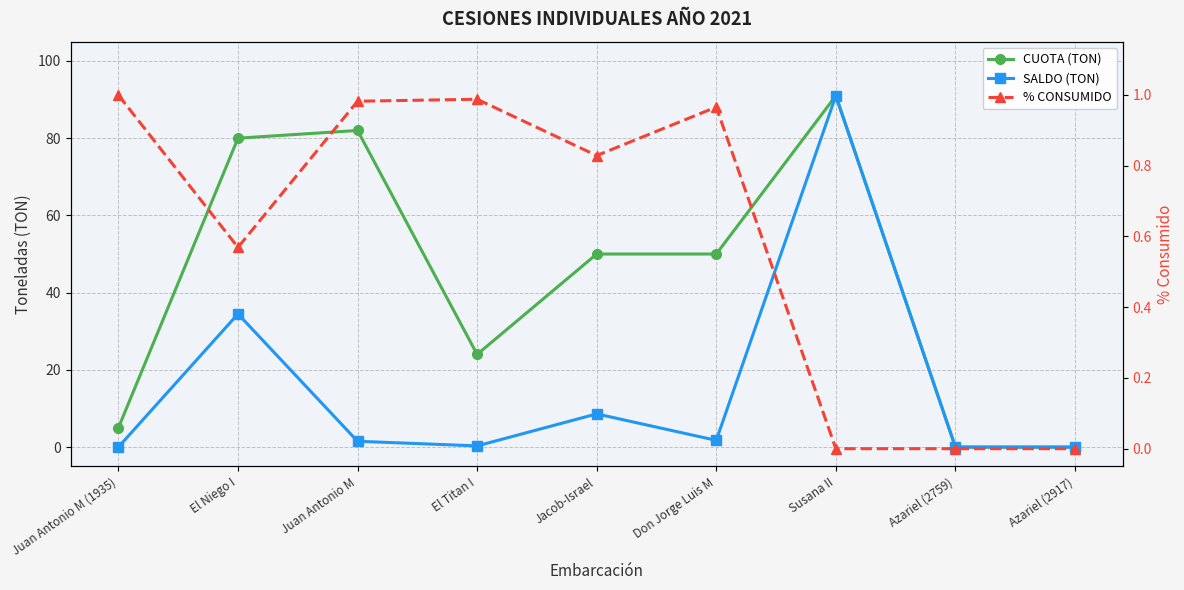

How many times do % CONSUMIDO and SALDO (TON) cross each other?

3